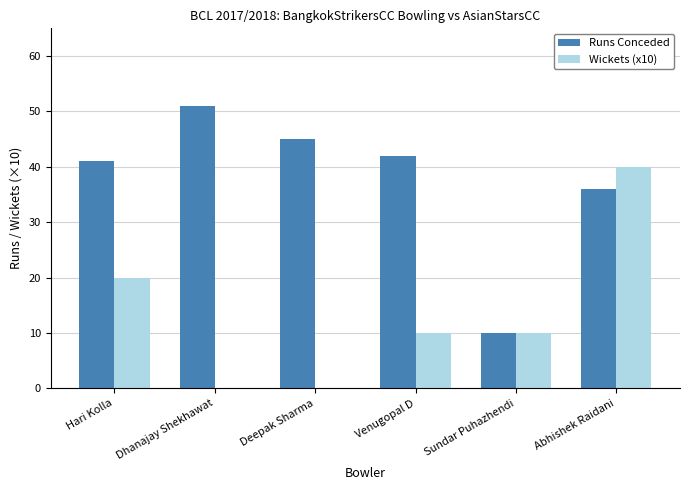

What is the sum of the Runs Conceded values at Venugopal D and Sundar Puhazhendi?

52